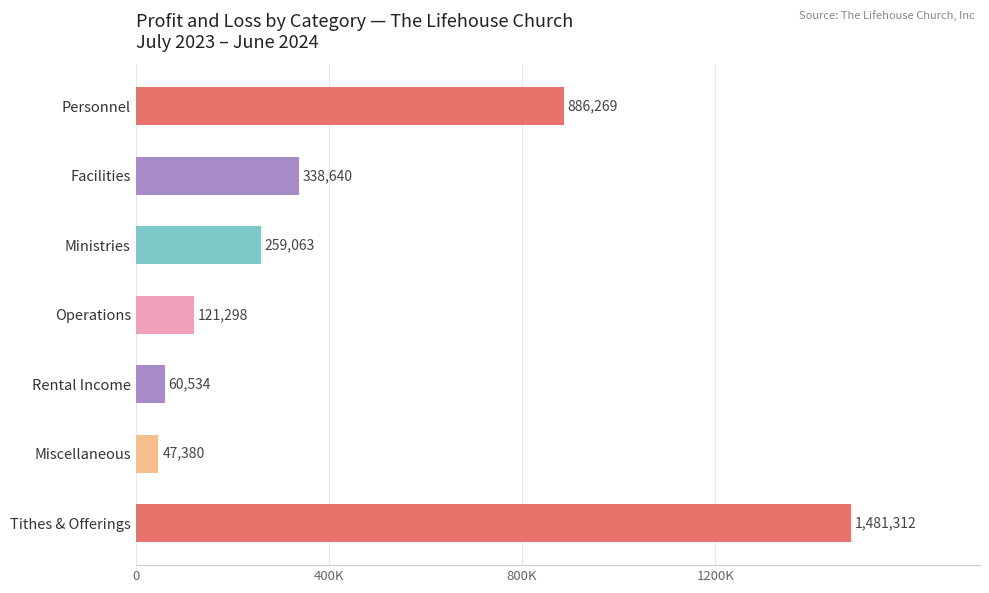

At which label does the data first exceed 259062?

Personnel